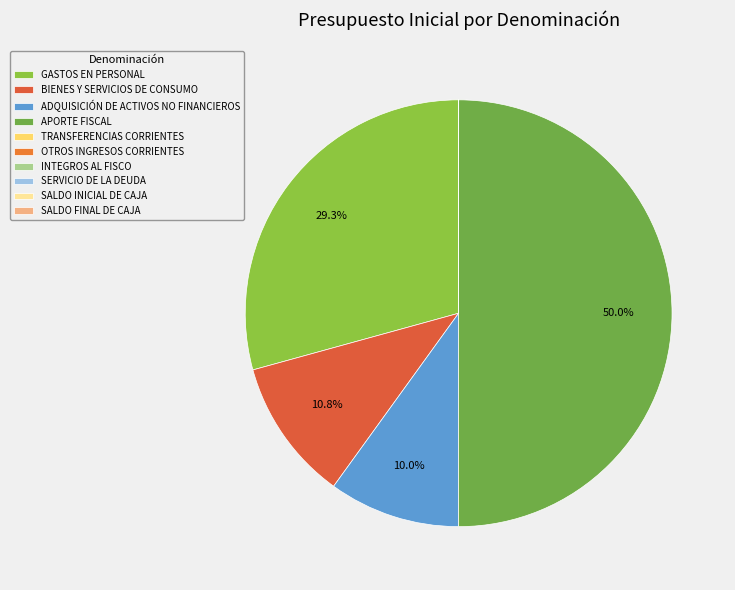

To the nearest percent, what is the difference between the largest and smallest slice percentages?

50%